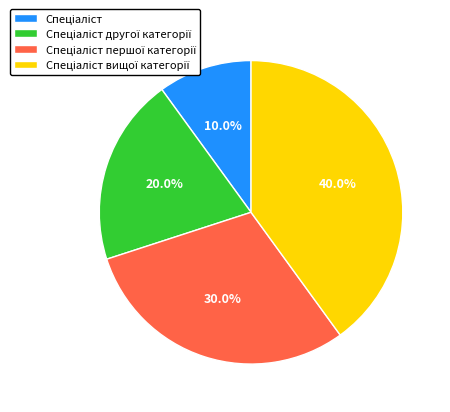

Does any single category account for the majority?

No